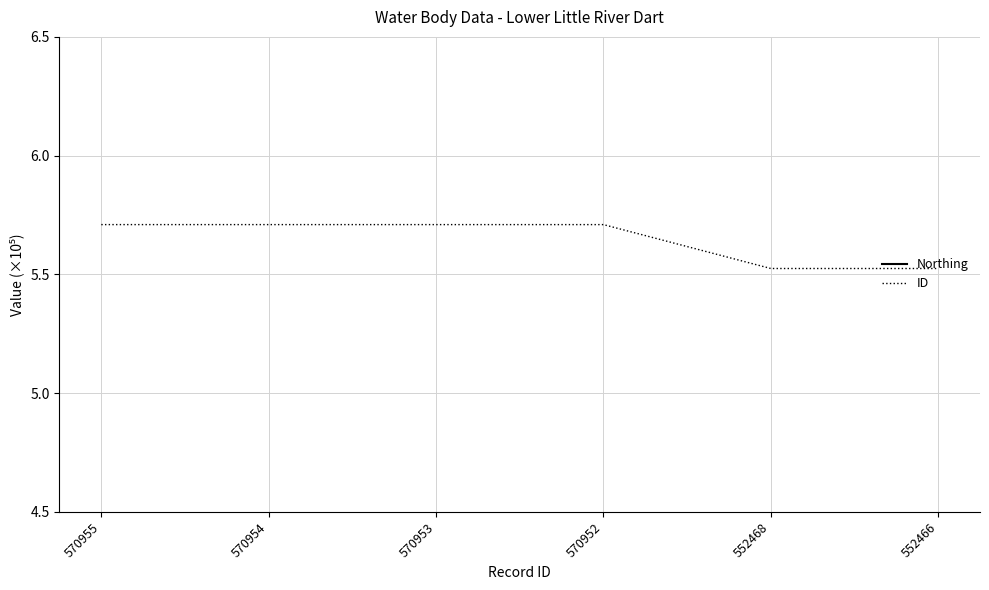

Does the chart have visible grid lines?

Yes